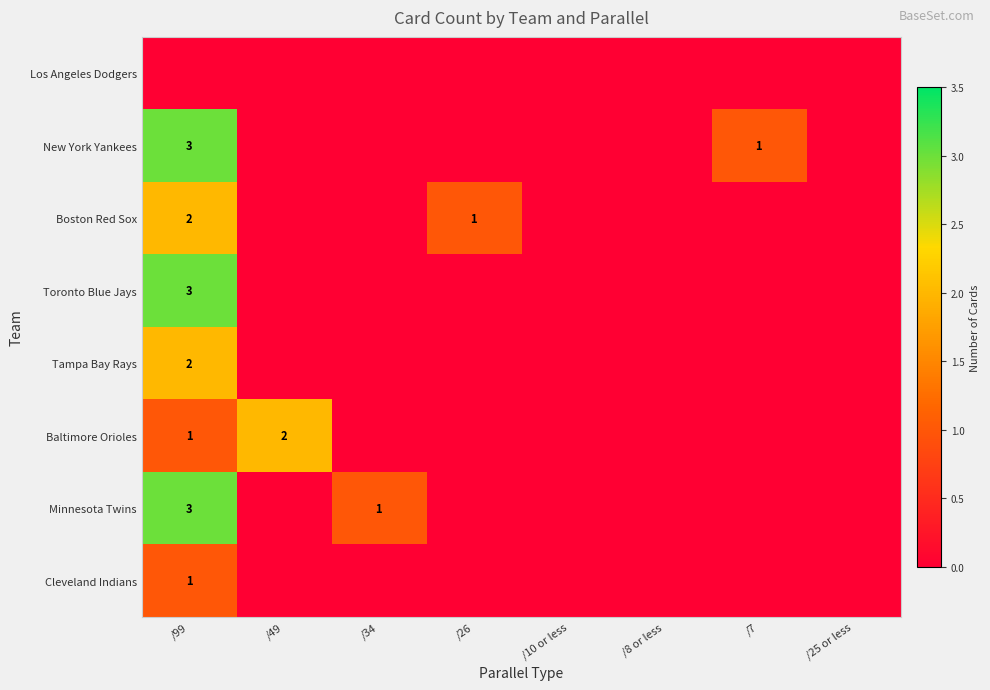

True or false: New York Yankees has a value of 1 at /7.

True